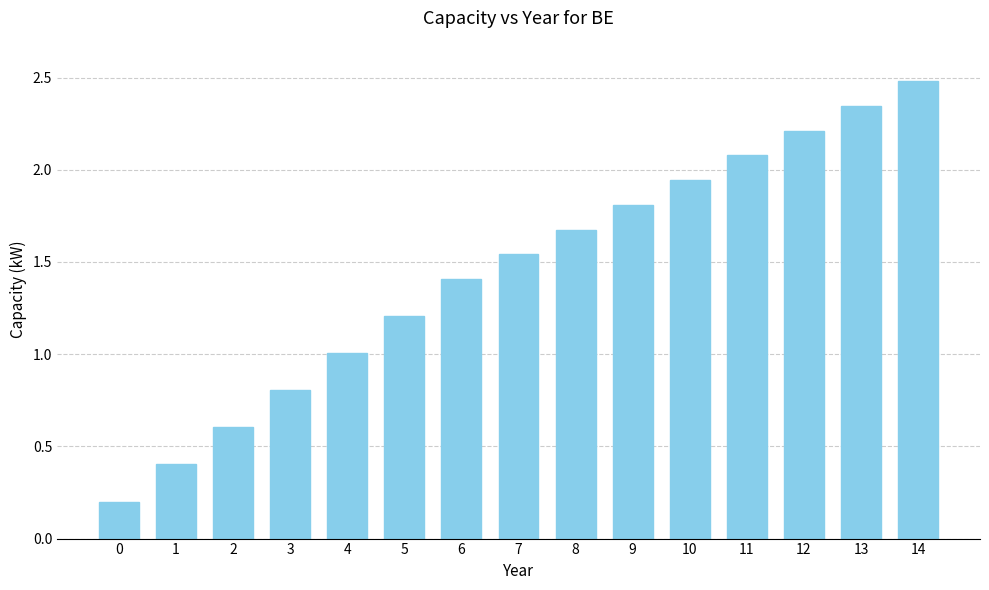

What is the value of the 5th bar from the left?

1.0